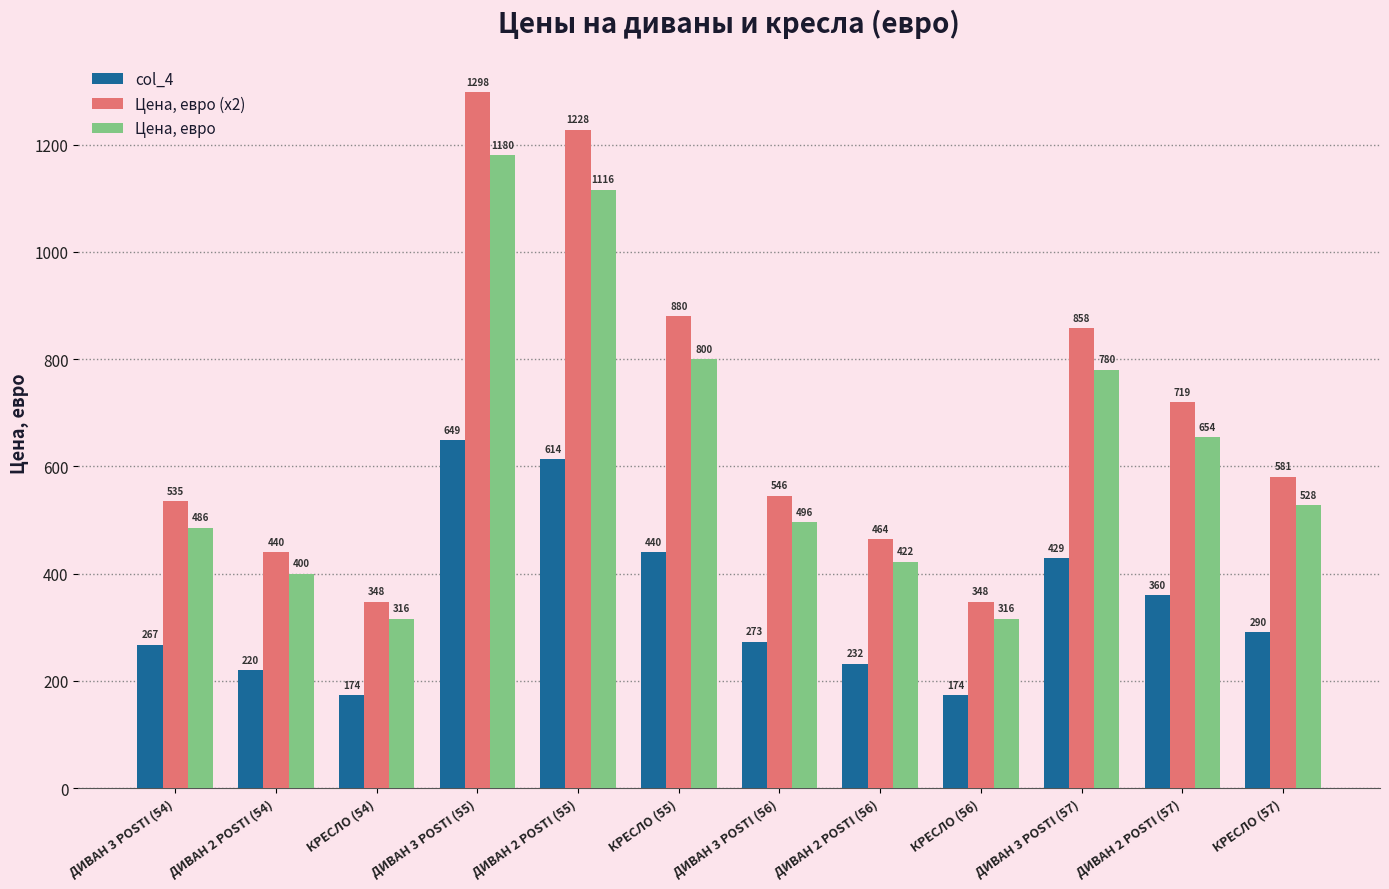

What position from the left is ДИВАН 3 POSTI (54)?

1